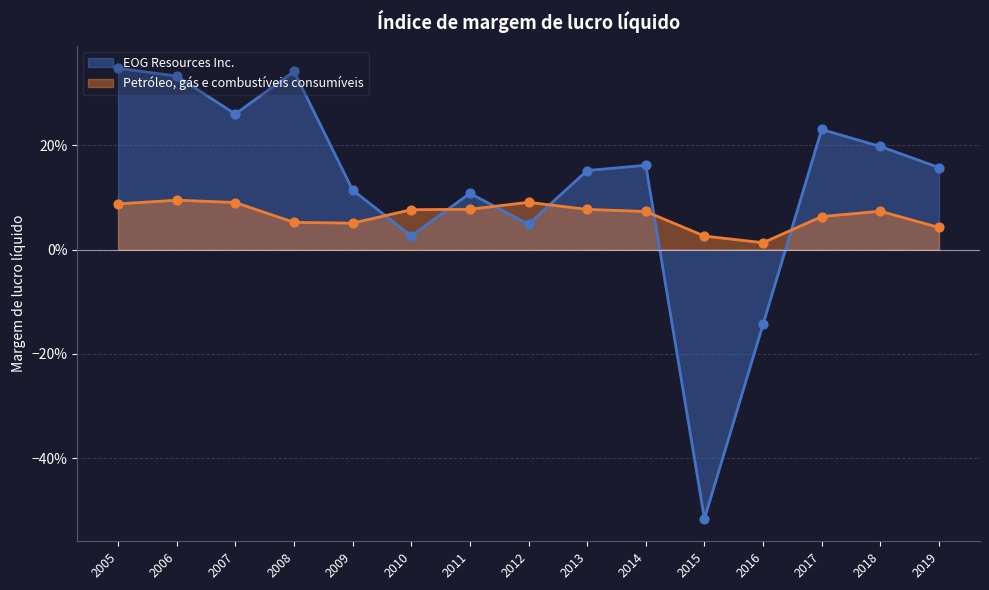

Which series contains the highest Y value?

EOG Resources Inc.